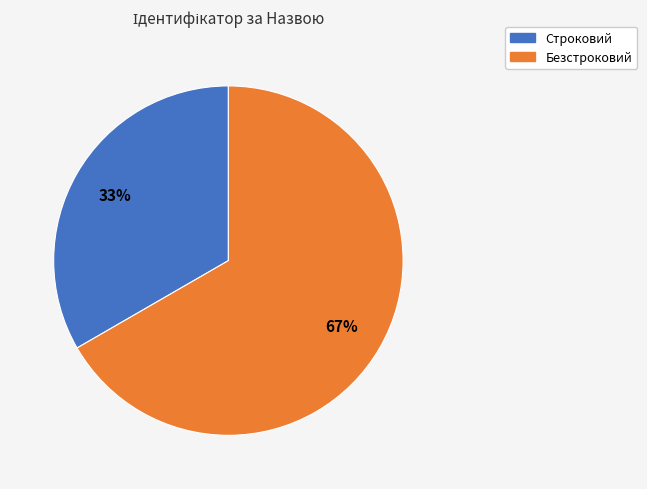

Combined, do Безстроковий and Строковий account for over 50%?

Yes